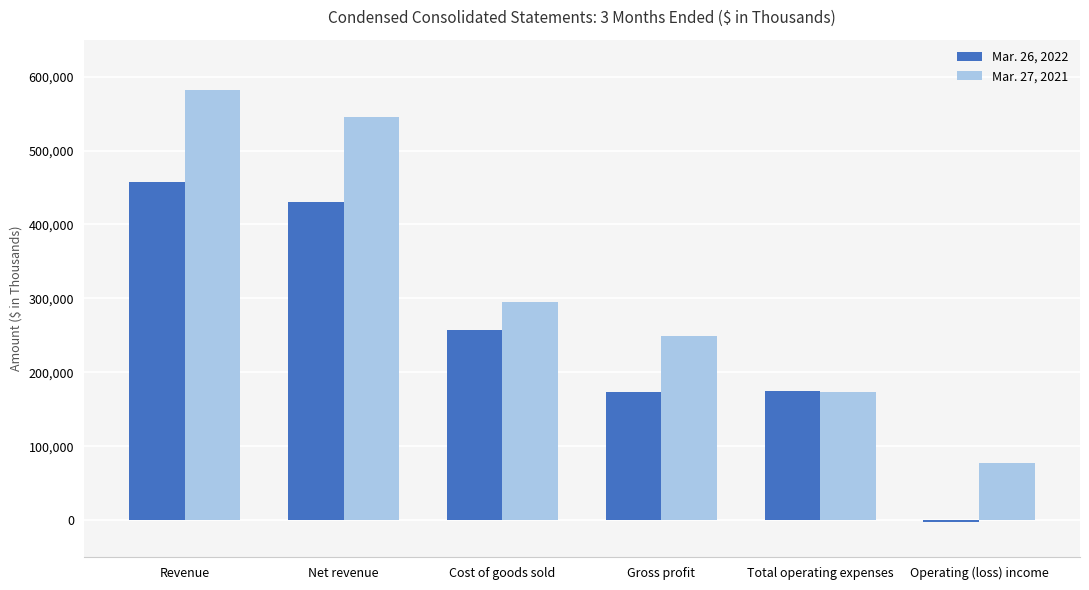

The value of Mar. 26, 2022 at Total operating expenses is 175106. True or false?

True